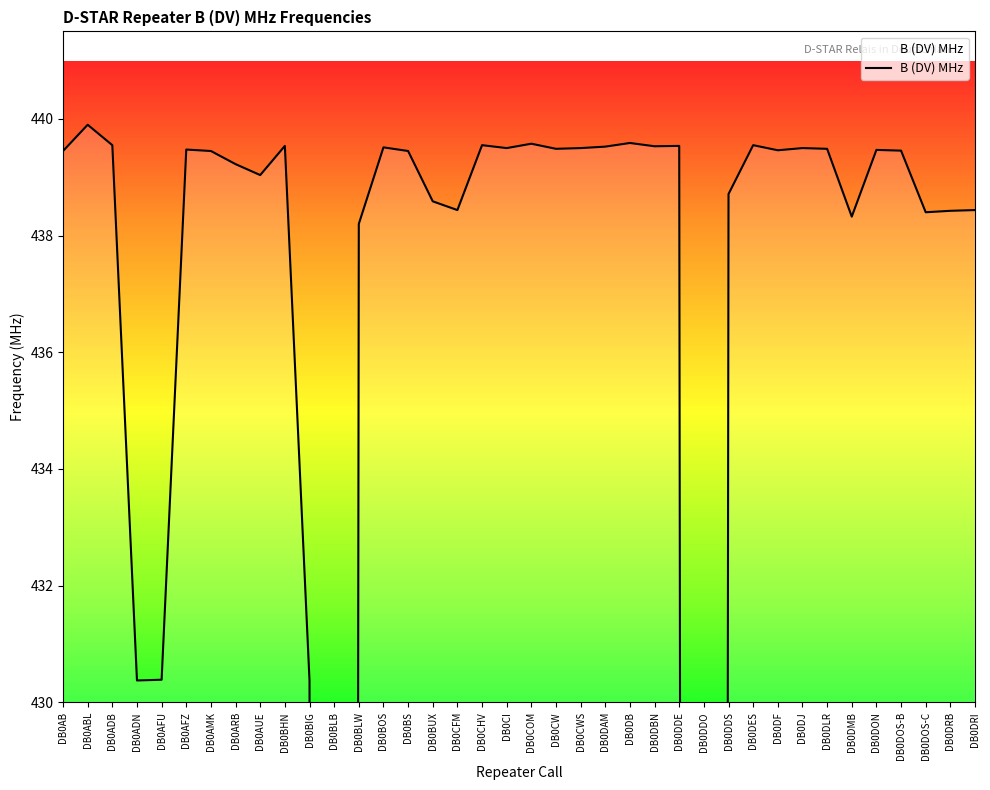

How many lines are shown in the chart?

1